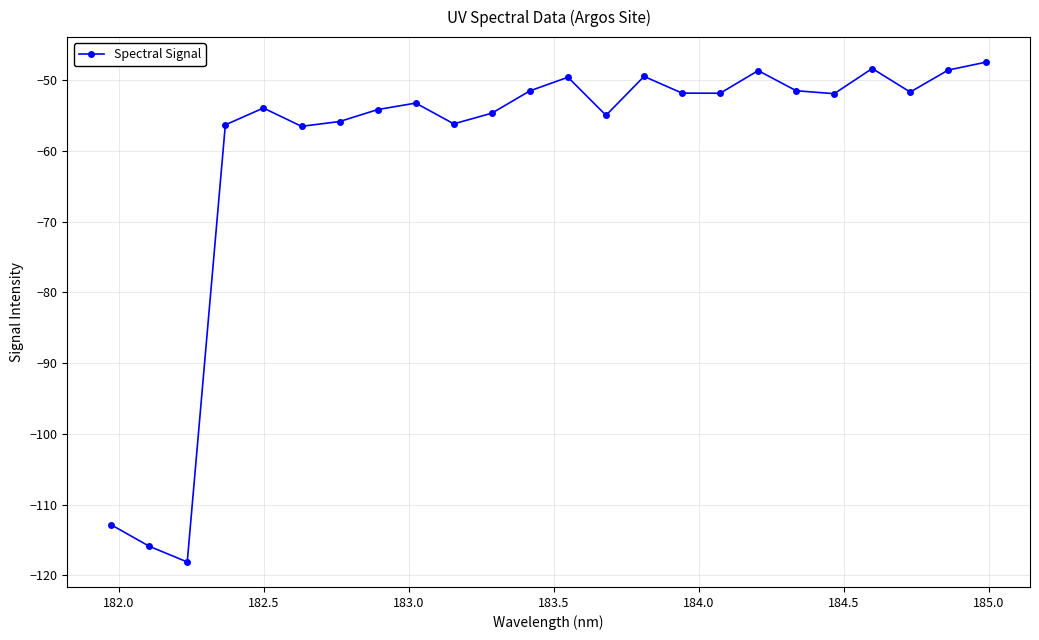

True or false: the data has more than 1 interior local peaks.

True